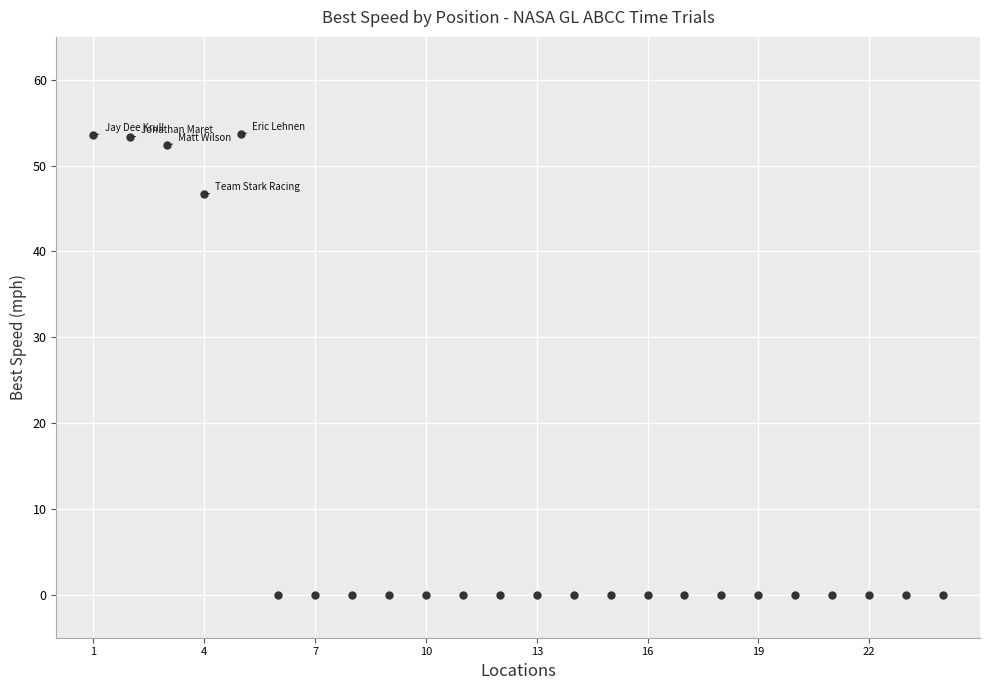

What is the range of X values (max minus min)?

23.0